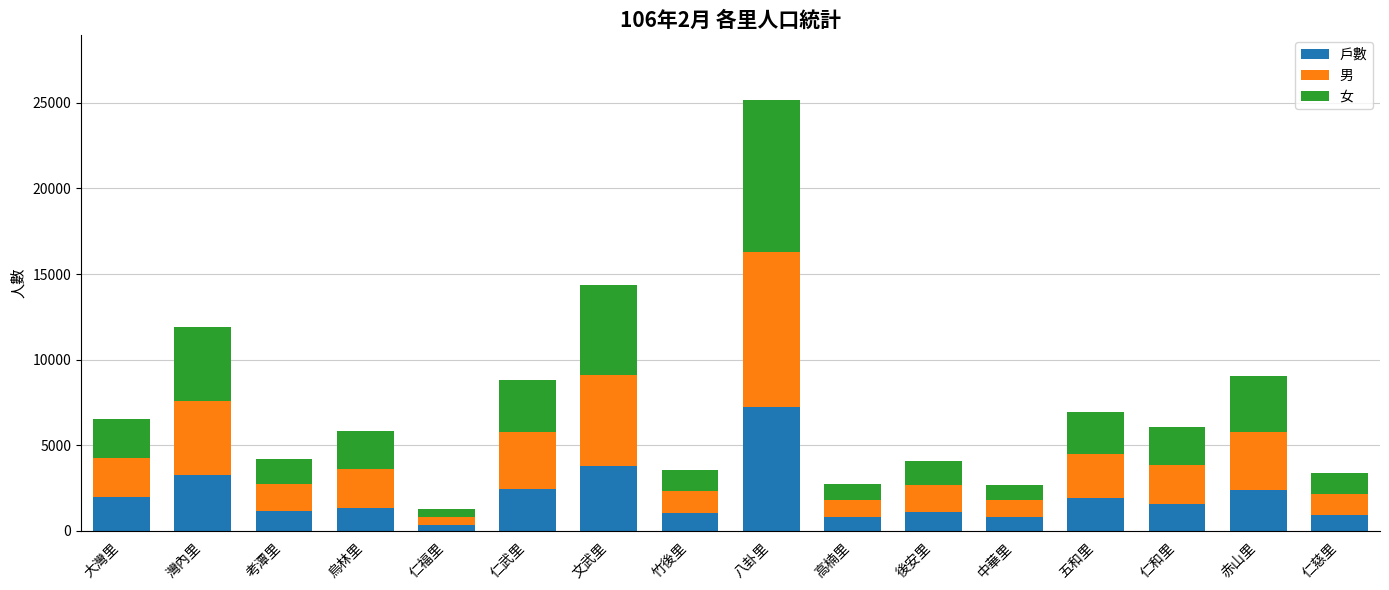

What is the total value across all series at 赤山里?

9049